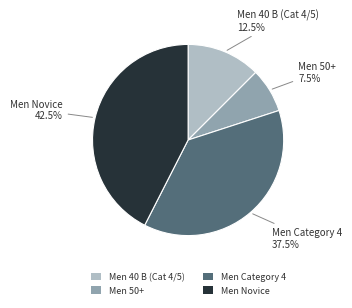

Count the number of slices in the pie.

4